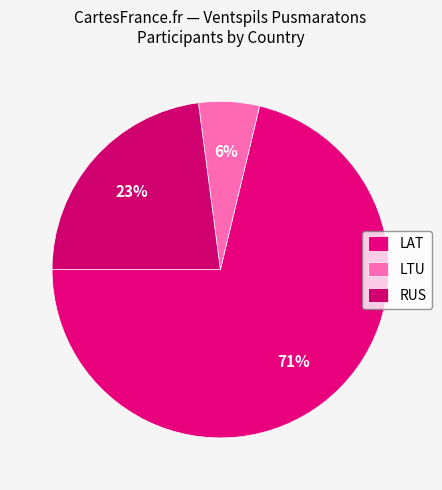

Does any single category account for the majority?

Yes